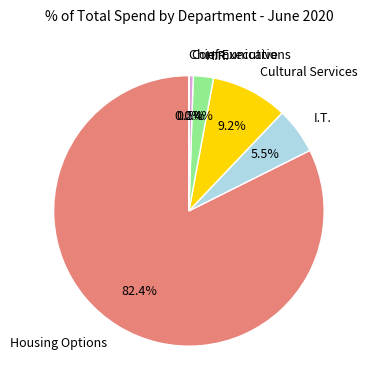

The H.R. slice represents 10% of the pie. True or false?

False